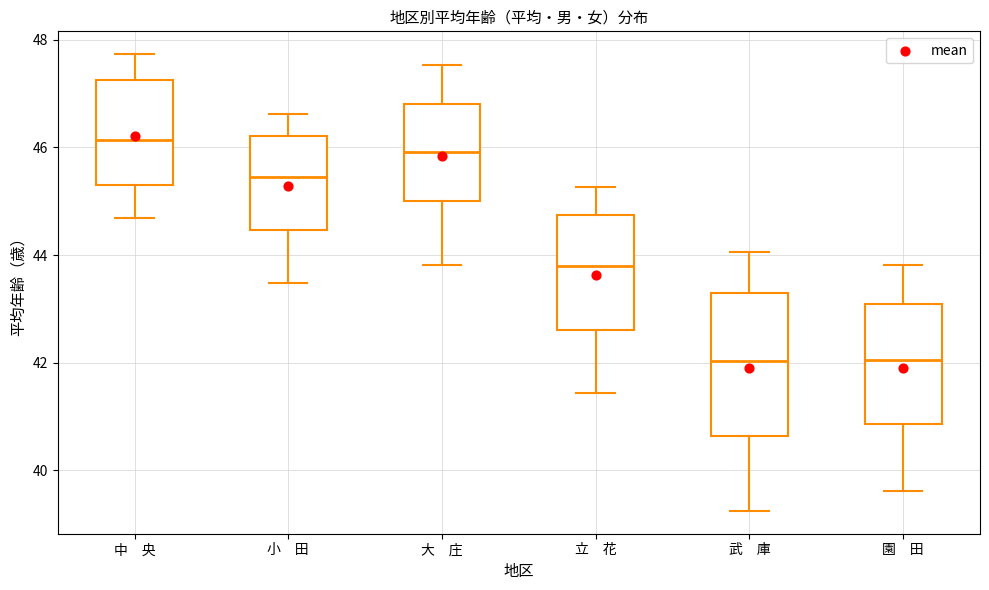

Which box is the tallest, from its lower edge to its upper edge?

武 庫